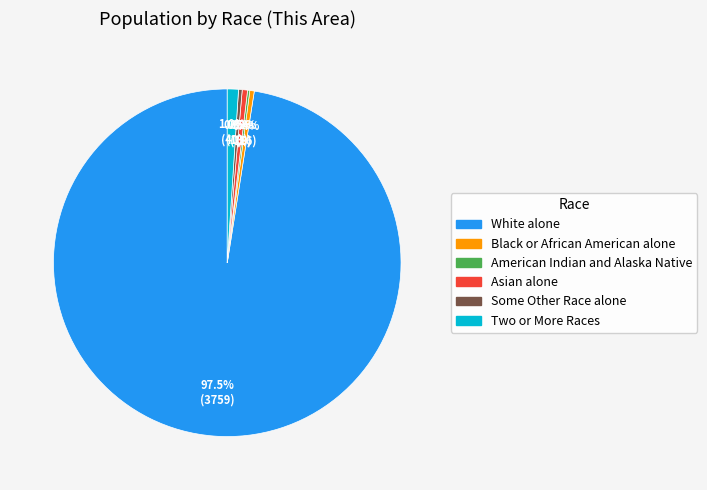

Is there any slice that represents more than half of the pie?

Yes